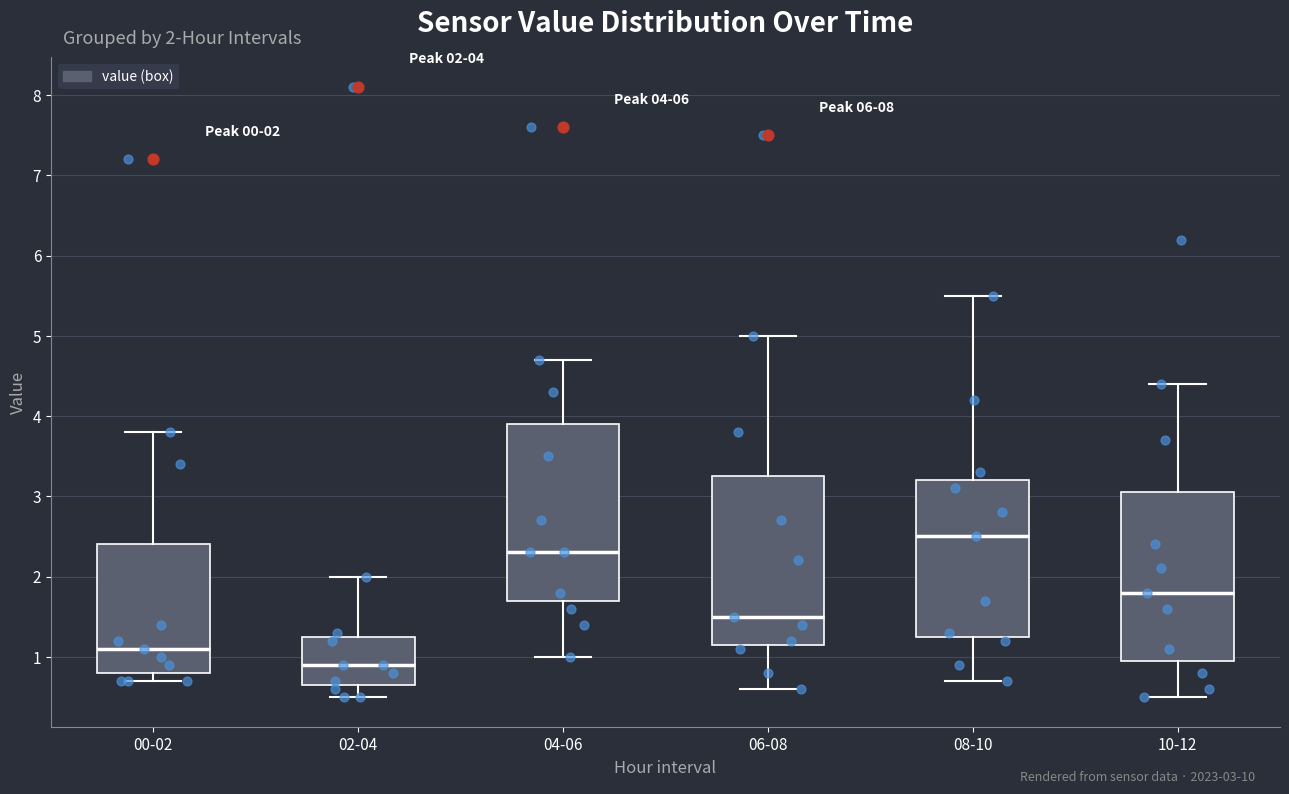

Which box has the lowest median line?

02-04